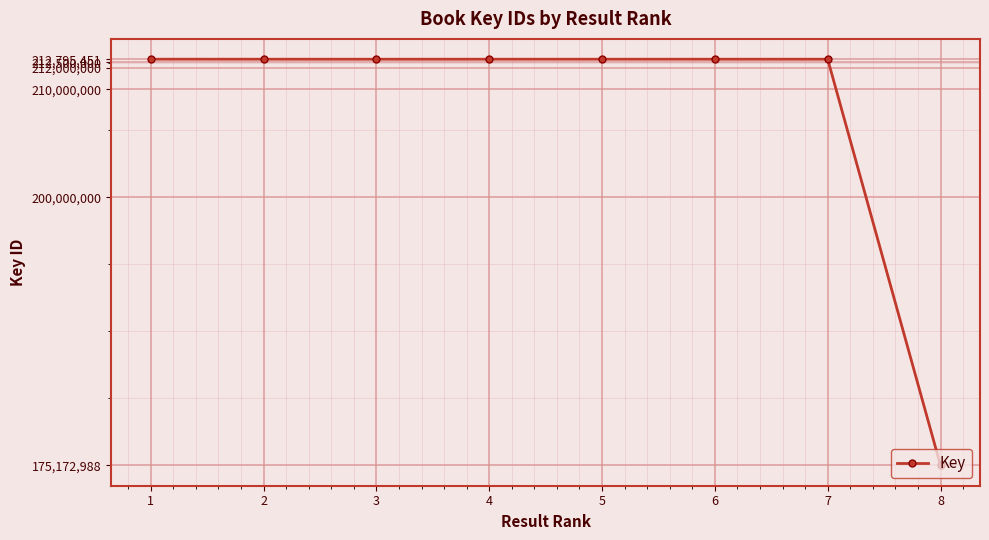

What is the ratio of the value at 6 to the value at 4?

1.0